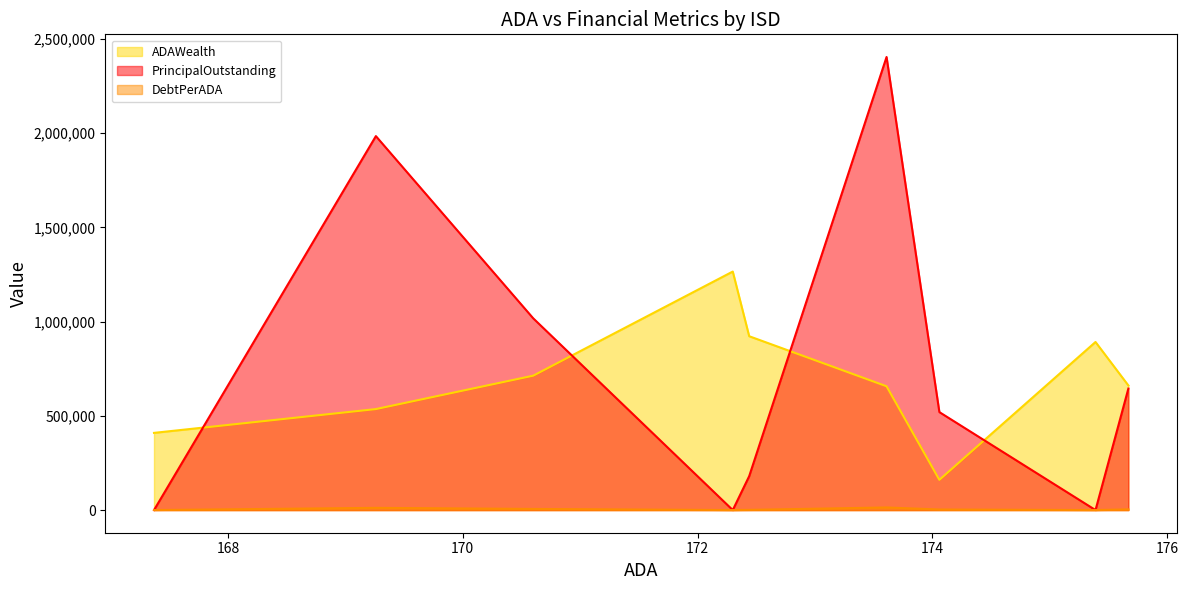

Which series has the largest total across all categories?

PrincipalOutstanding